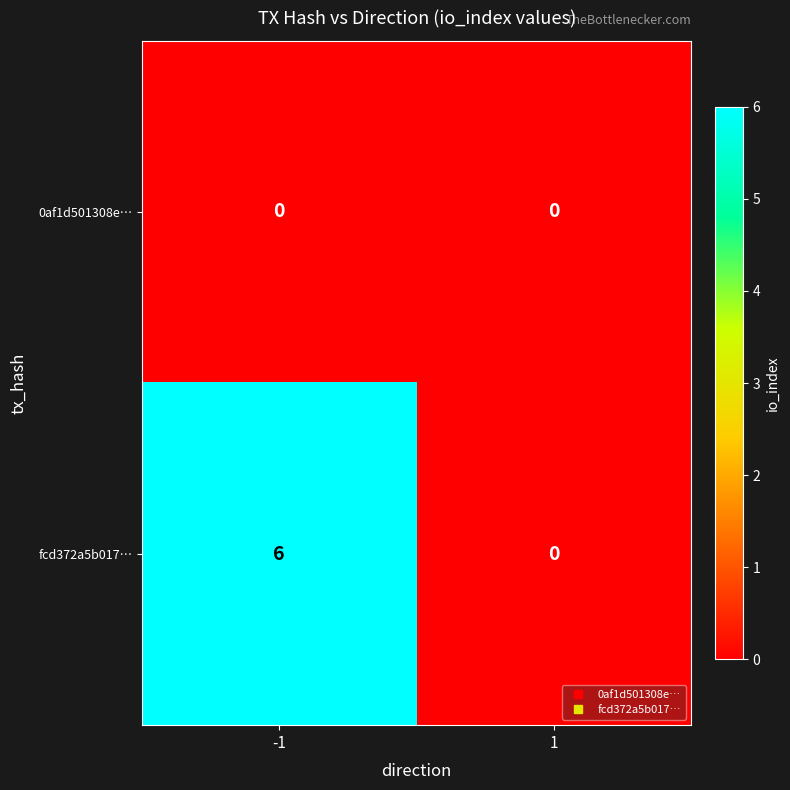

Is it true that fcd372a5b017… equals 0 at 1?

True